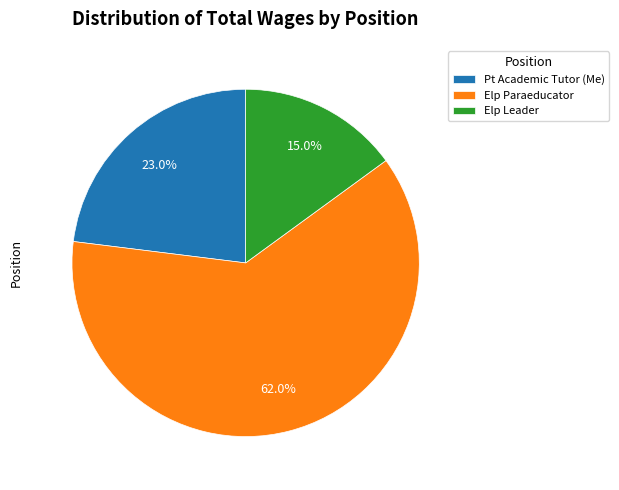

Is there any slice that represents more than half of the pie?

Yes